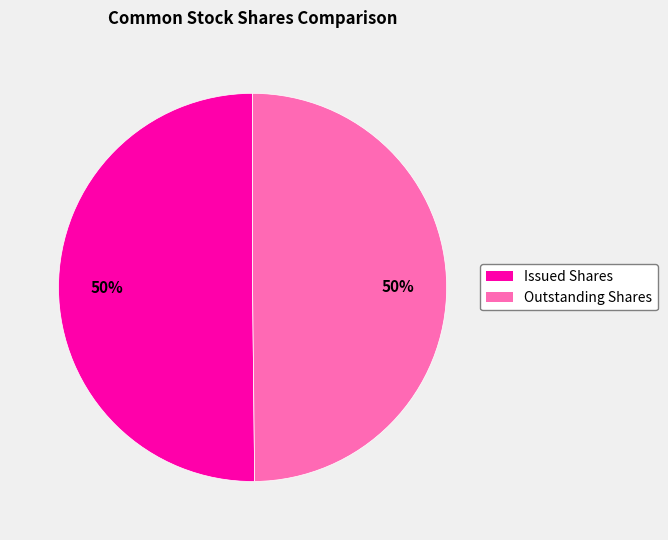

To the nearest percent, what is the average slice percentage?

50%